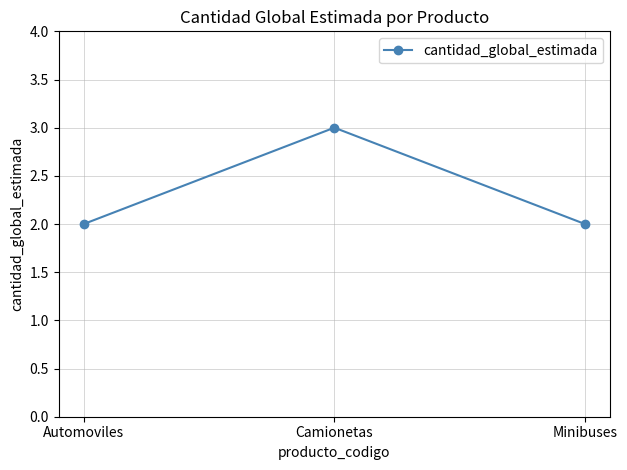

What is the sum of all values?

7